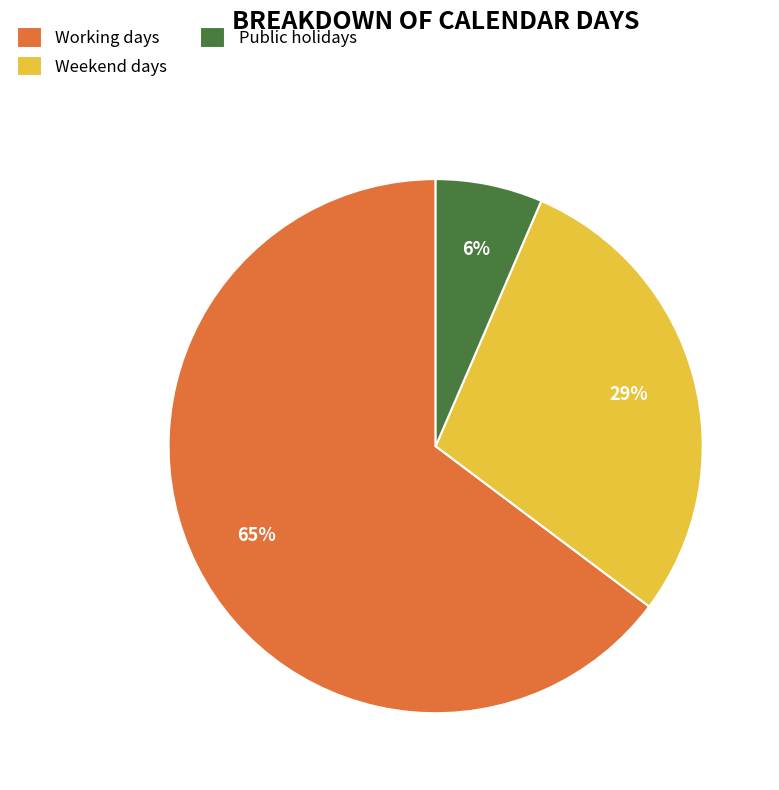

To the nearest percent, what percentage of the pie is Working days?

65%